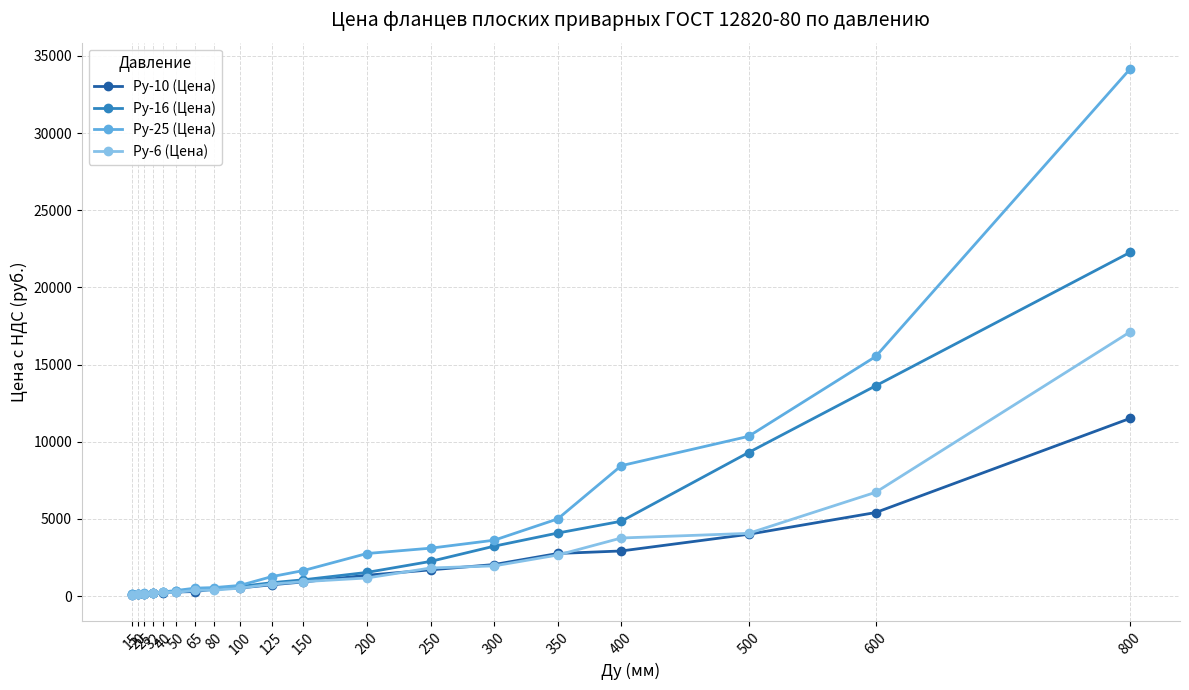

How many distinct data groups are displayed?

4